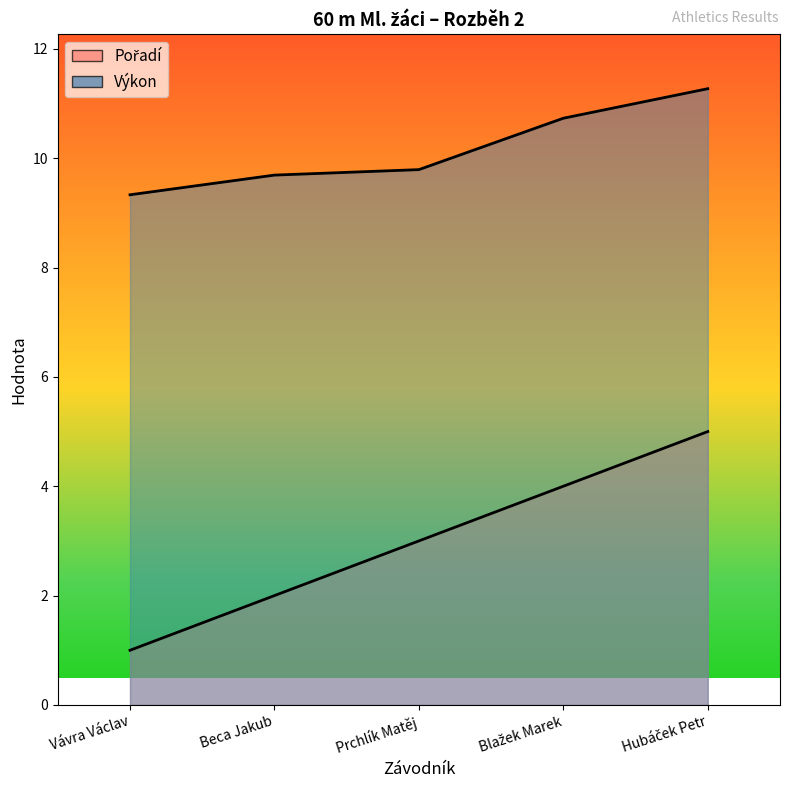

What is the lowest value of the Pořadí series?

1.0